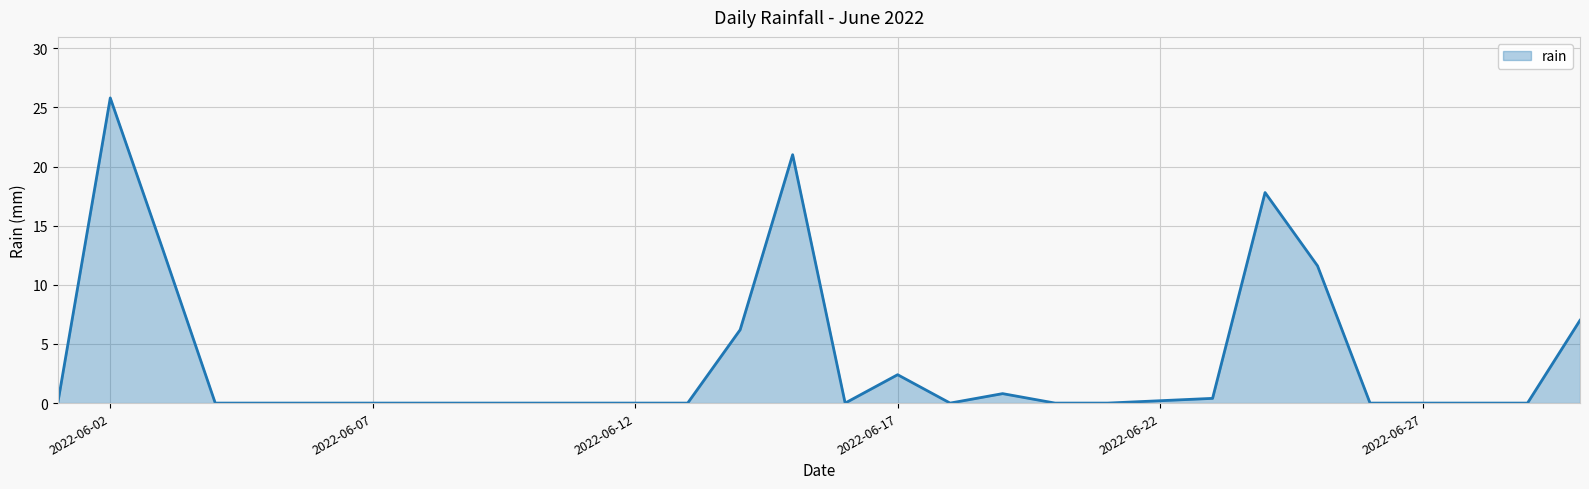

What is the greatest value displayed?

25.8